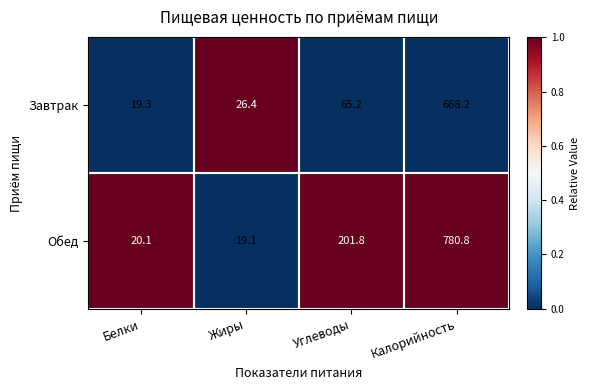

Rank the series at Жиры from highest to lowest value.

Завтрак, Обед